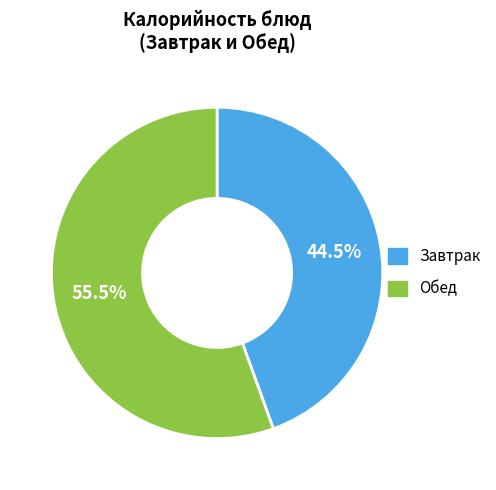

Is there any slice that represents more than half of the pie?

Yes